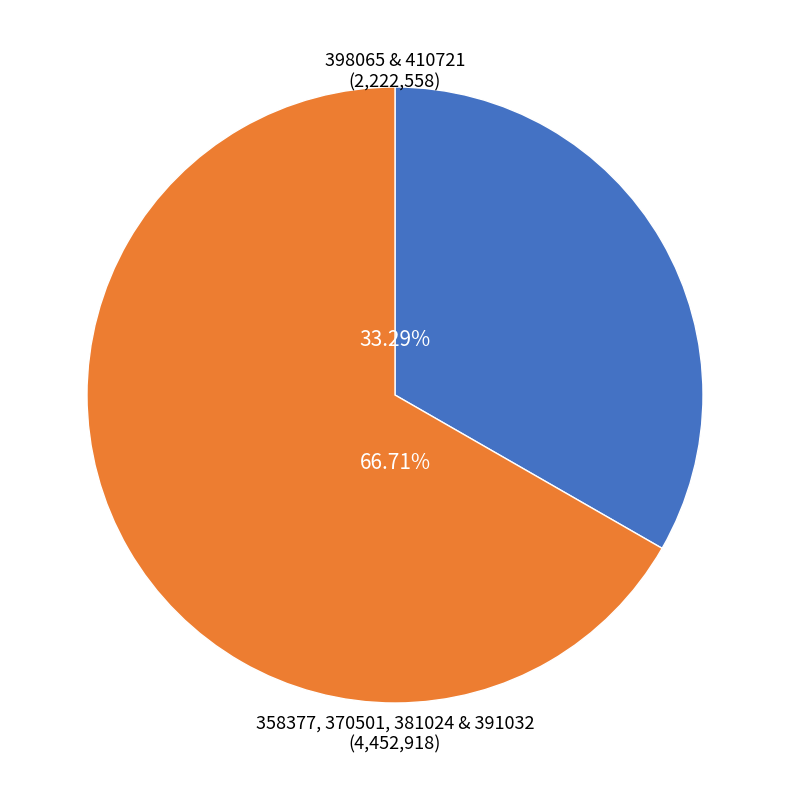

Does any single category account for the majority?

Yes